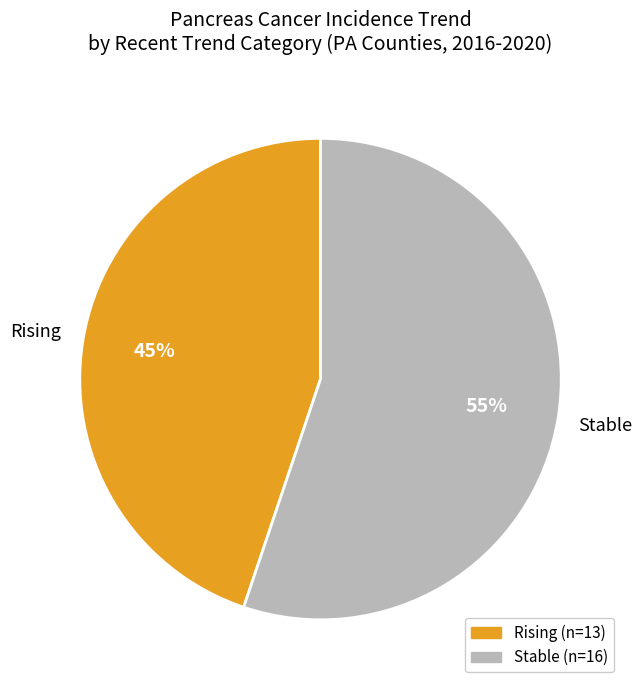

To the nearest percent, what is the difference between the largest and smallest slice percentages?

10%